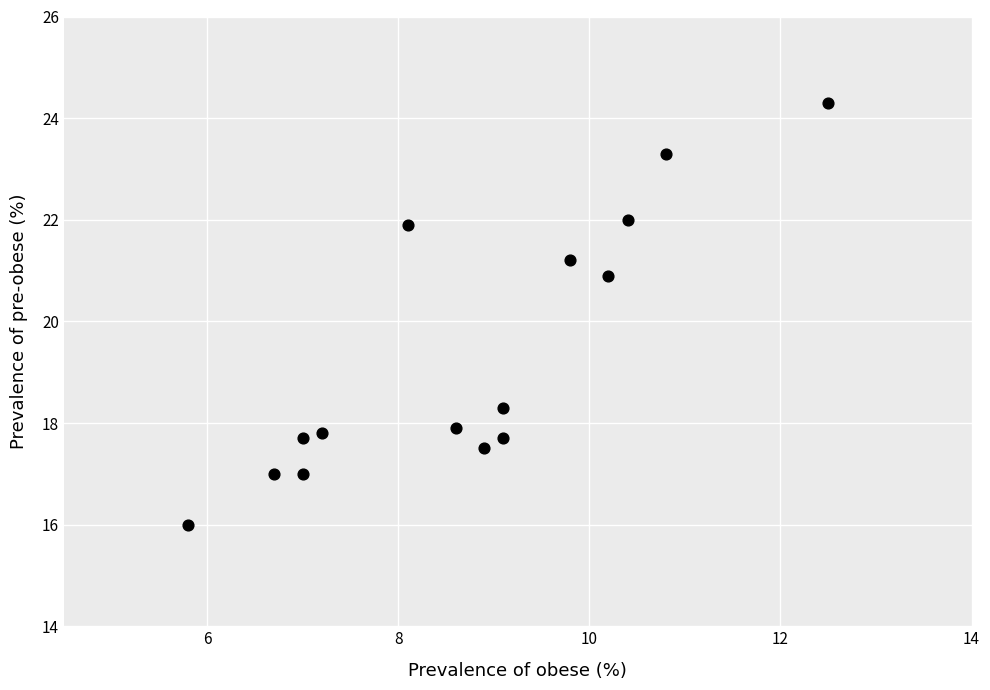

What Y value in the scatter plot is closest to 20?

20.9